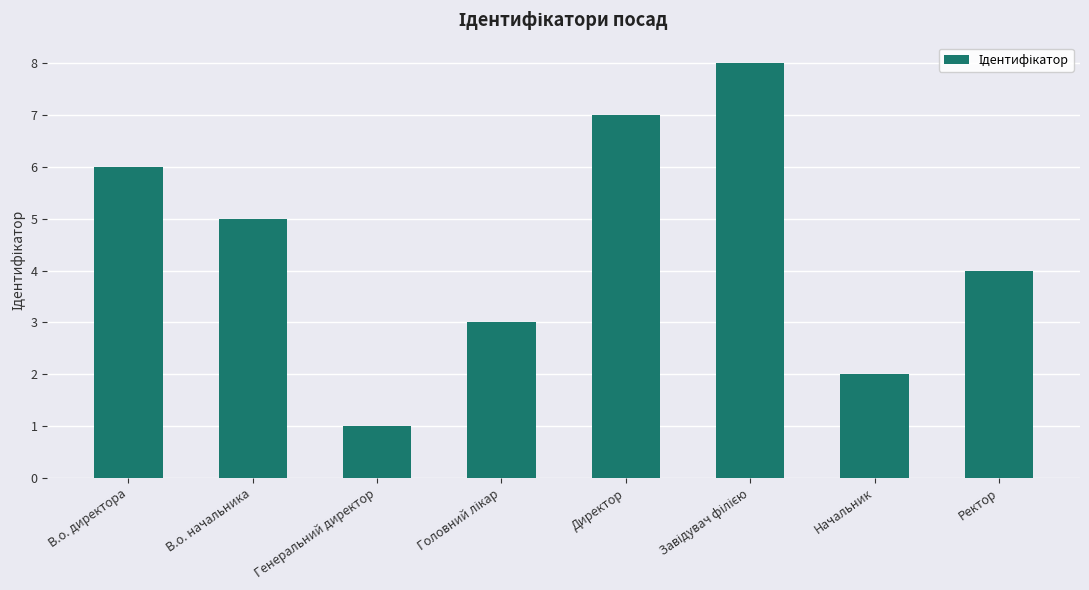

True or false: the data shows 6 at Ректор.

False